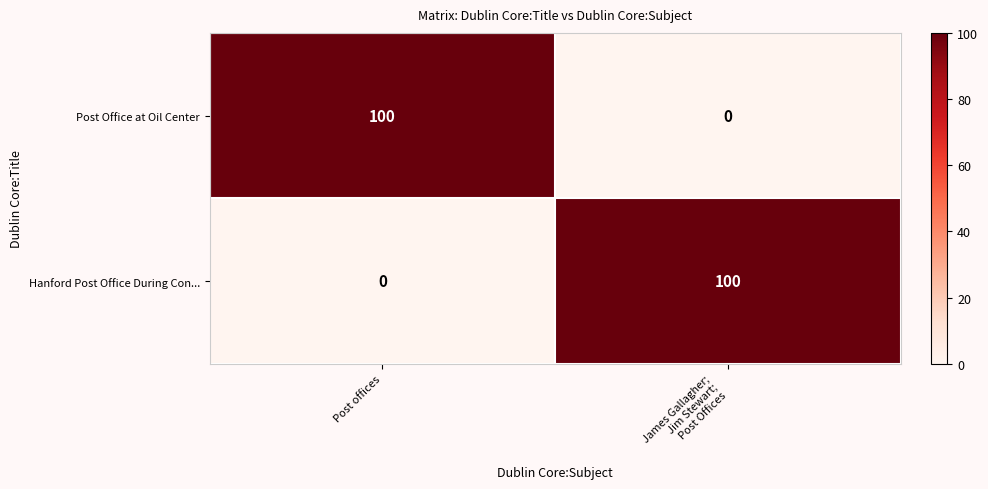

What is the maximum value shown in the chart?

100